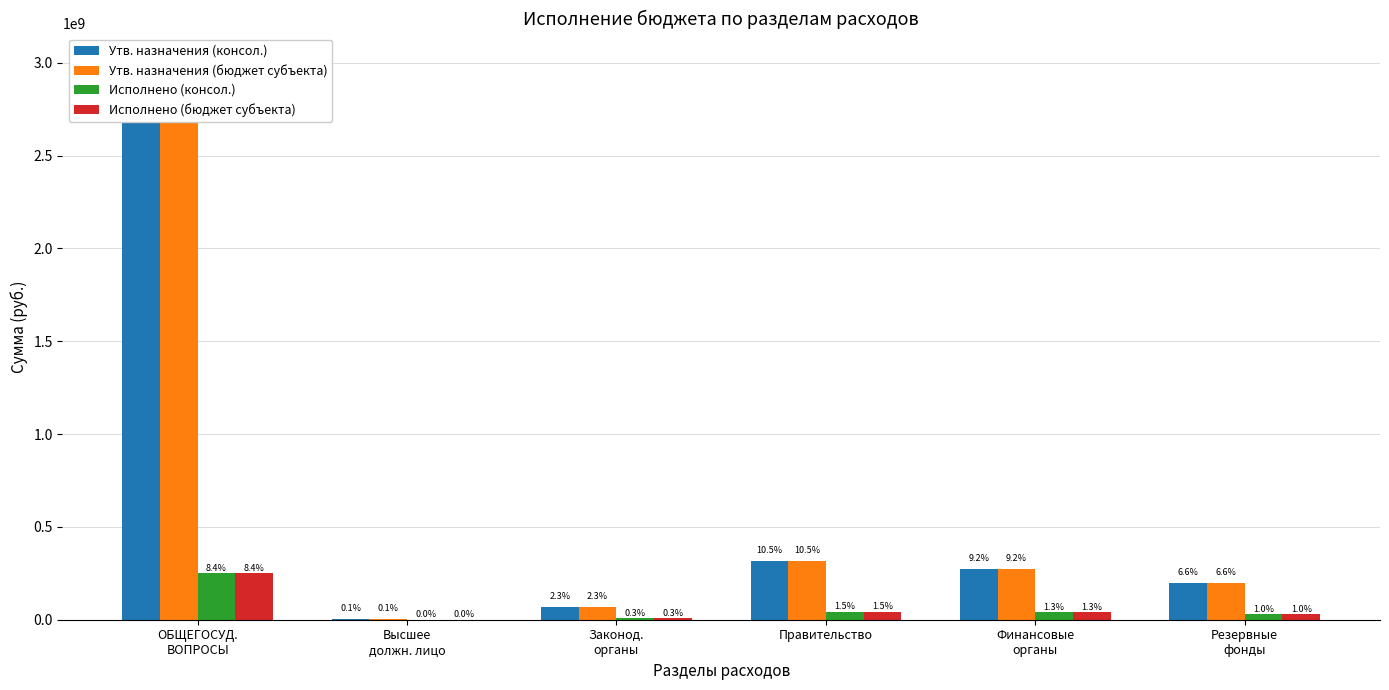

At which label does Утв. назначения (консол.) reach its peak?

ОБЩЕГОСУД.
ВОПРОСЫ